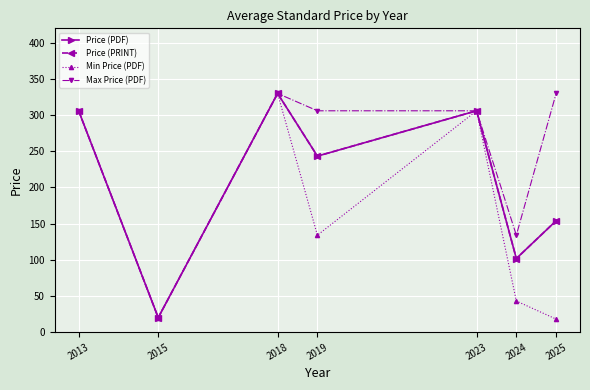

Where is the first local maximum for Price (PRINT)?

2018